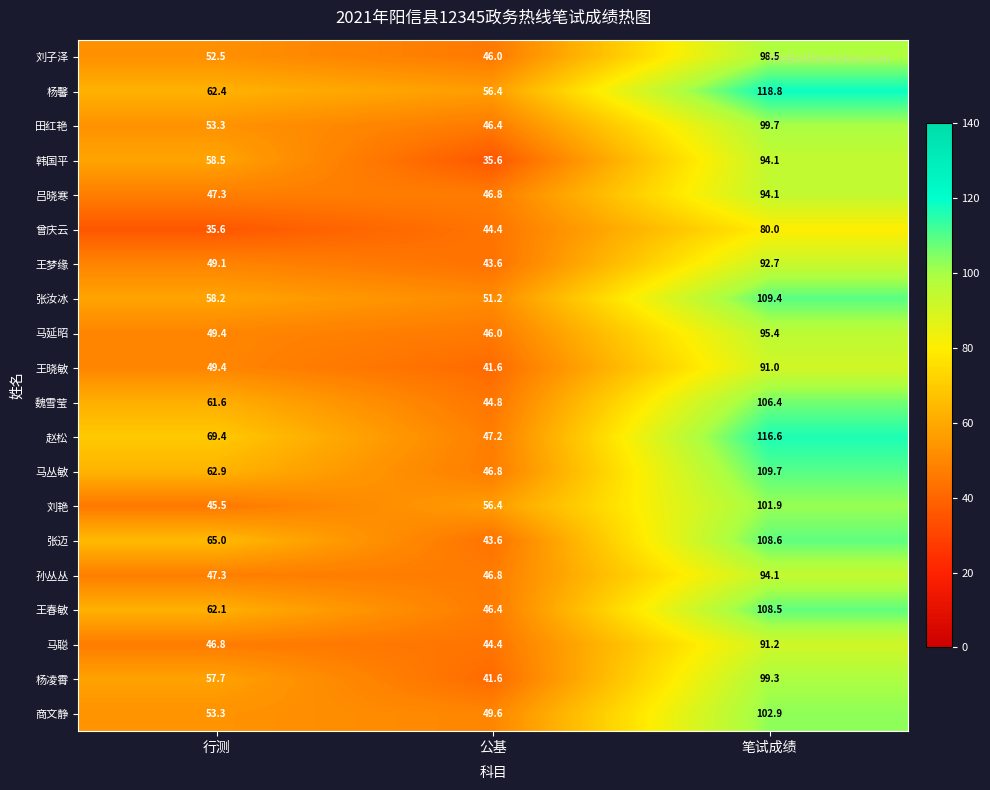

Is it true that 曾庆云 equals 44.4 at 公基?

True